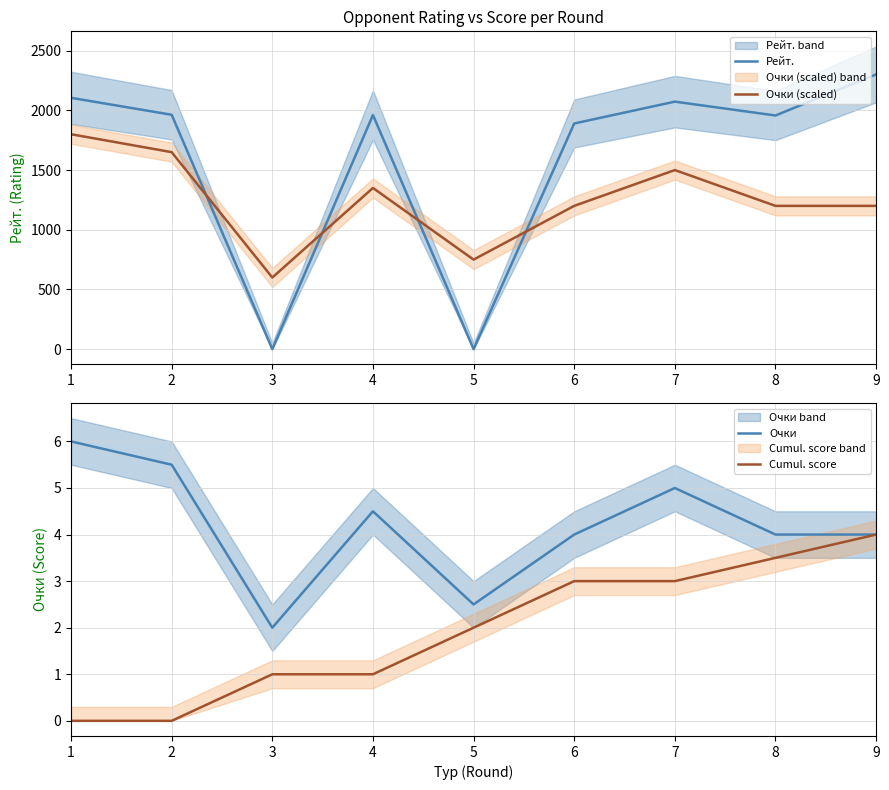

Is this an area chart (filled region under the line)?

No